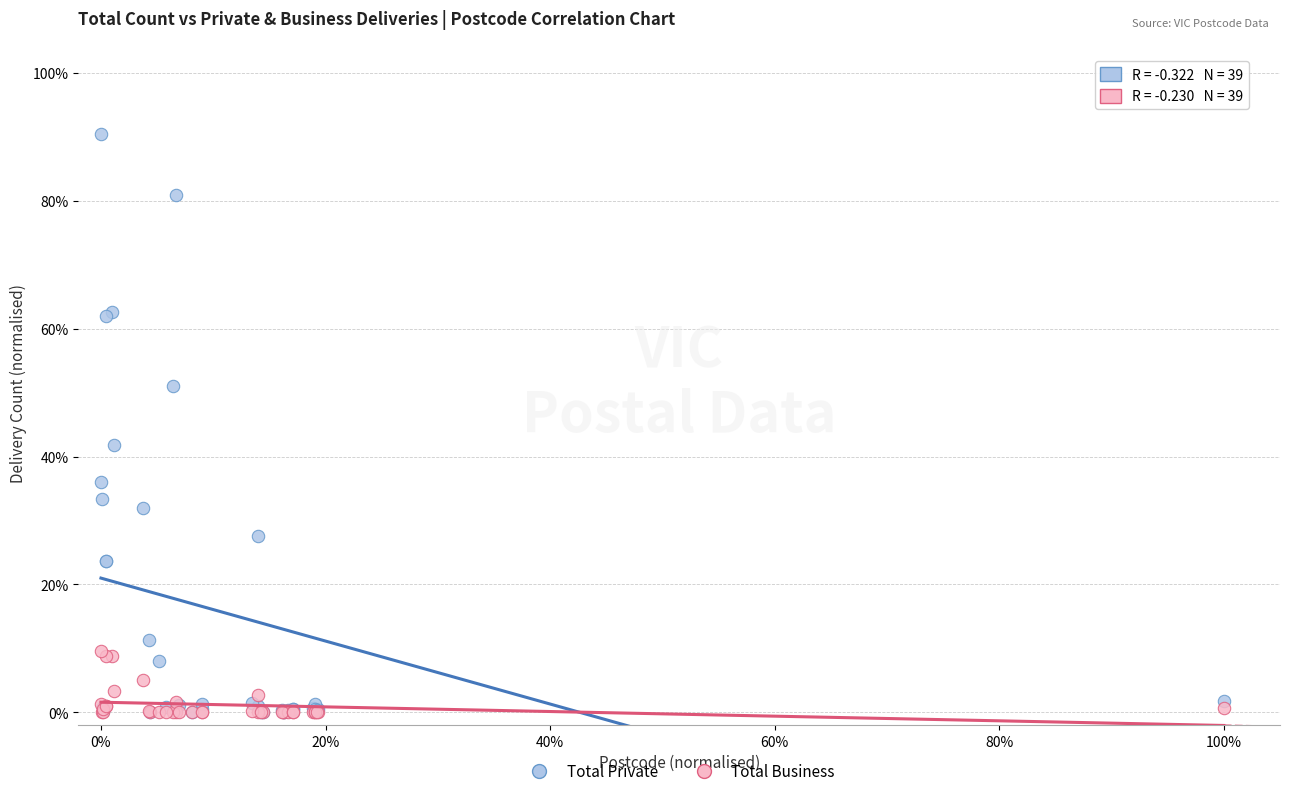

Across all series, what Y value is closest to 45?

41.9